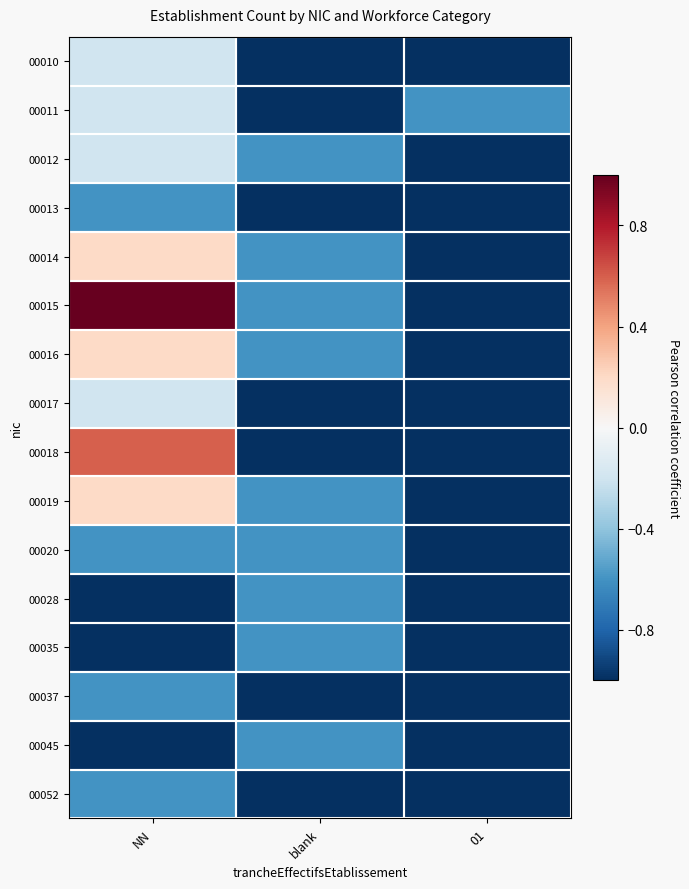

How many categories are shown in the chart?

3